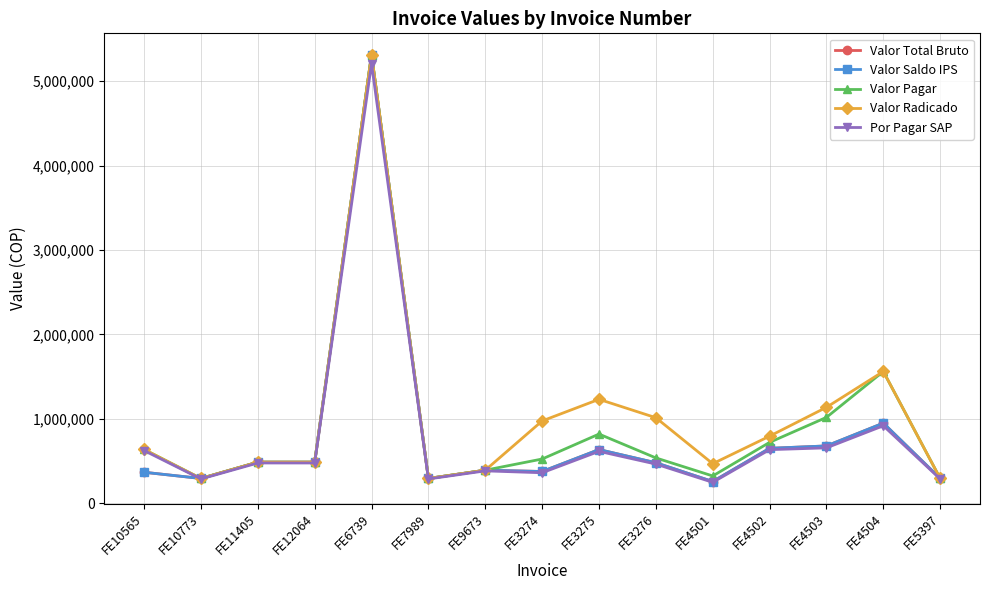

True or false: Valor Radicado and Valor Total Bruto intersect in this chart.

False